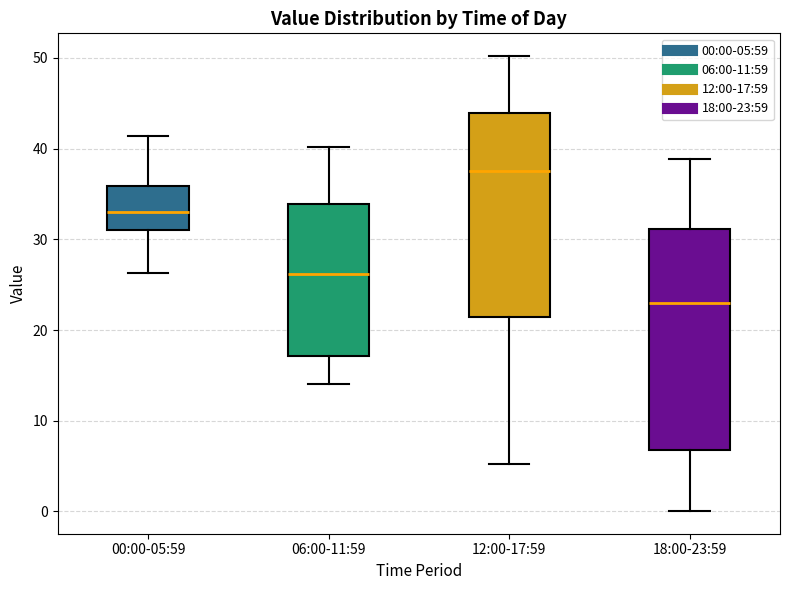

Reading left to right, transcribe this box plot: for each box, give where its median line is, the range the box spans, and where its two whiskers end, as read against the y-axis. The values are not printed on the chart, so give them approximately, as read against the axis.

00:00-05:59: median 33, box 31 to 36, whiskers 26 to 41
06:00-11:59: median 26, box 17 to 34, whiskers 14 to 40
12:00-17:59: median 38, box 21 to 44, whiskers 5 to 50
18:00-23:59: median 23, box 7 to 31, whiskers 0 to 39